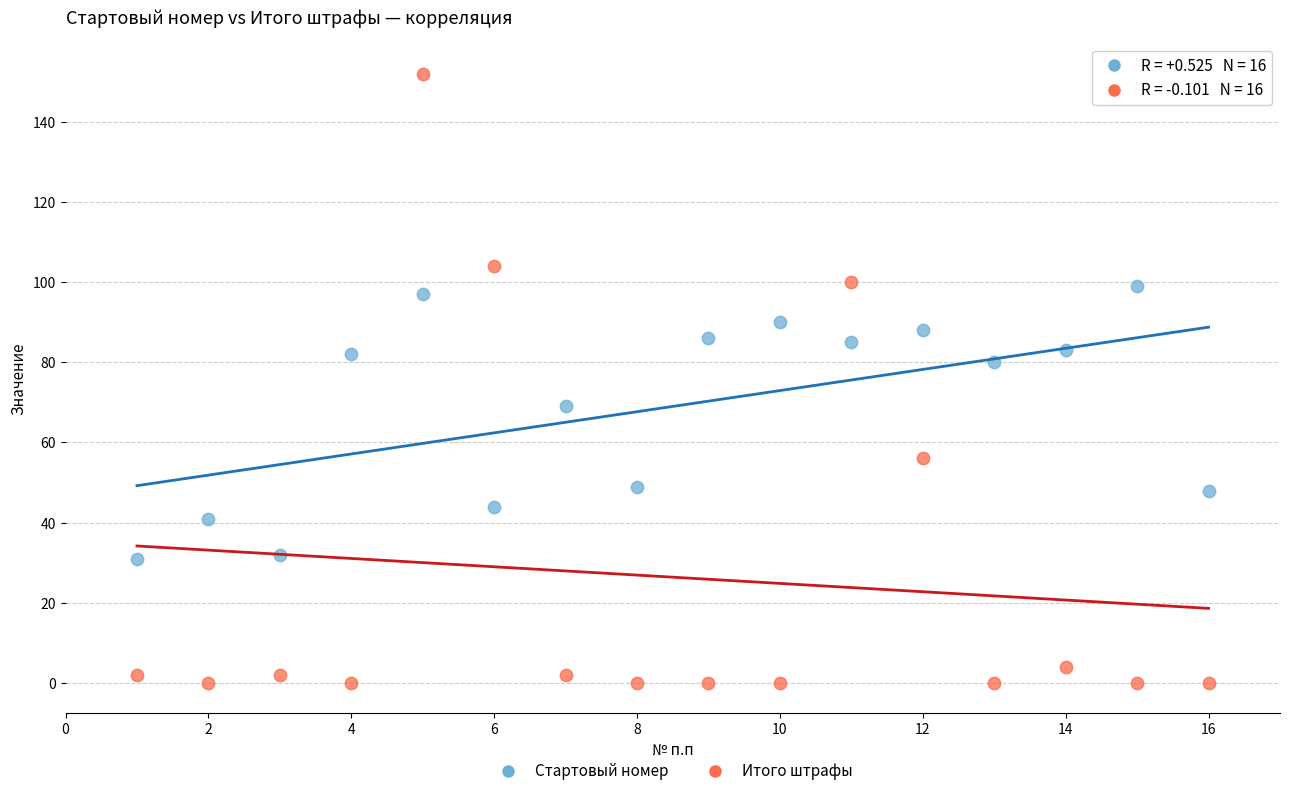

Which series reaches the maximum Y coordinate?

Итого штрафы